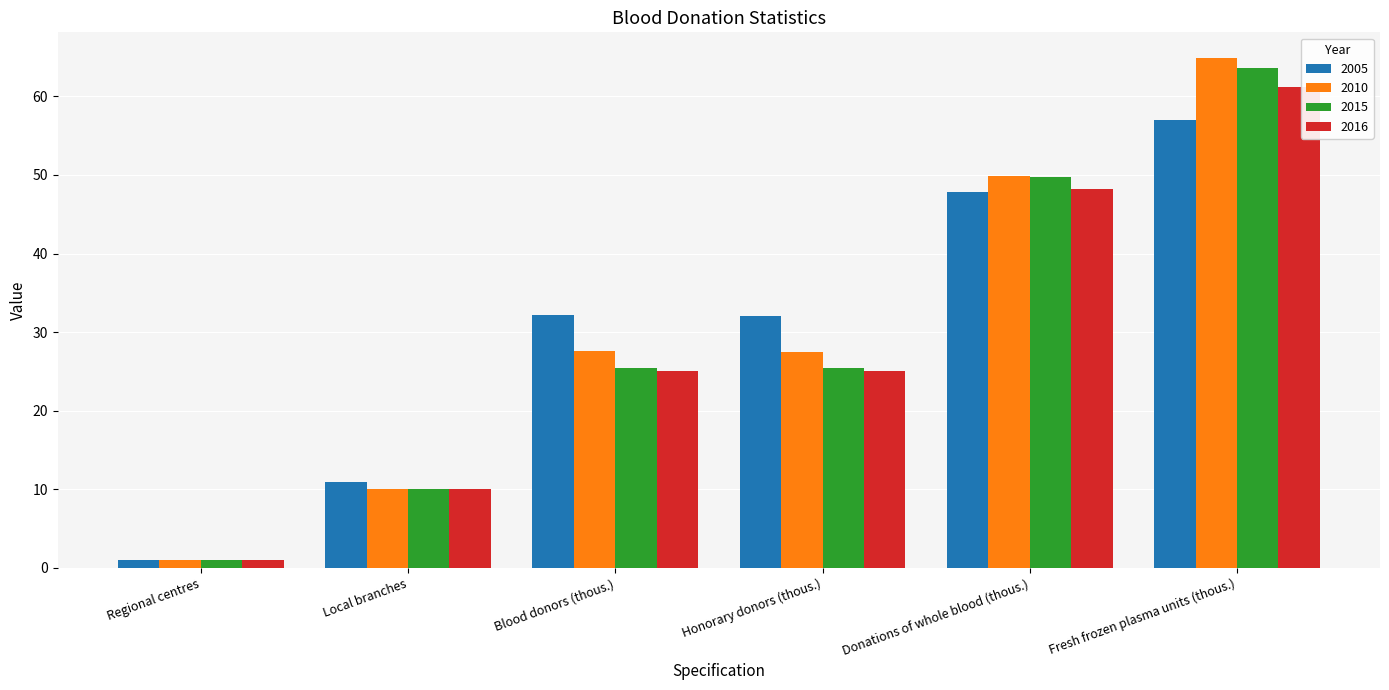

Read the 2015 value at Local branches.

10.0